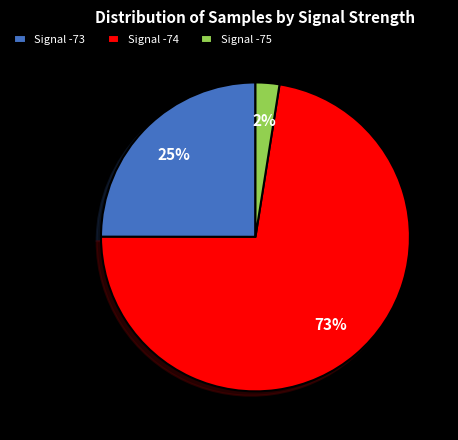

Do Signal -73 and Signal -75 together represent more than half of the pie?

No